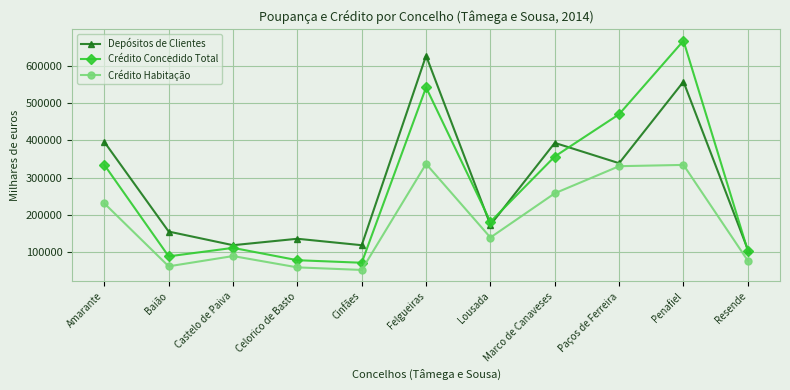

What is the value of the Crédito Concedido Total point at the 5th from the left?

70772